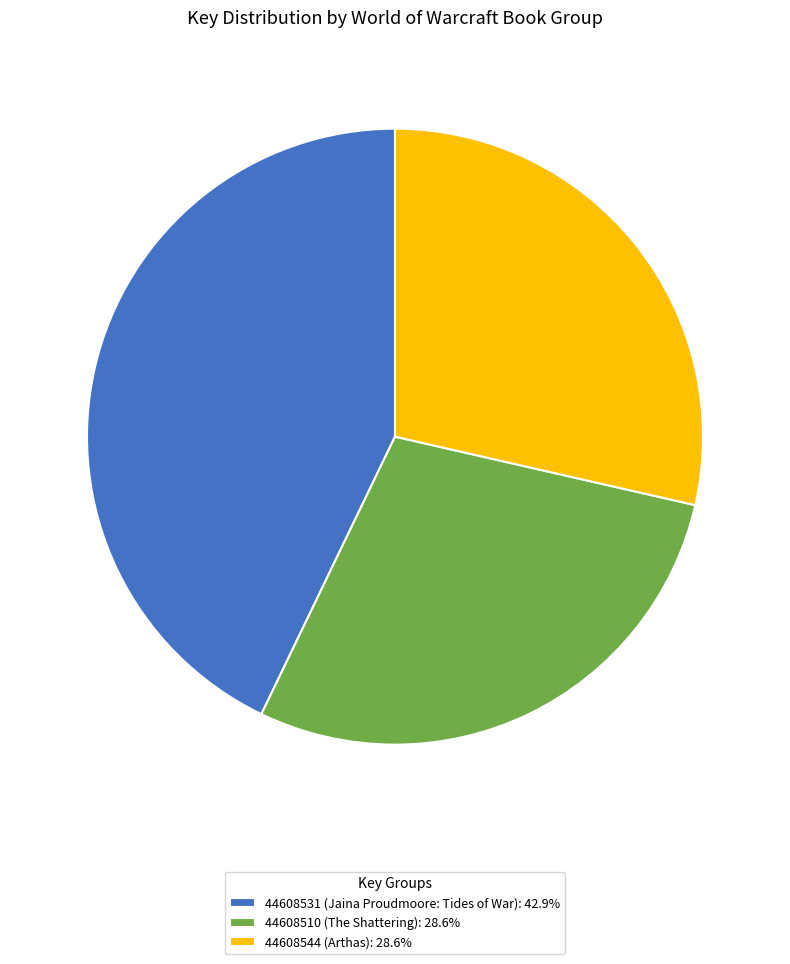

Is the sum of 44608531 (Jaina Proudmoore: Tides of War): 42.9% and 44608510 (The Shattering): 28.6% greater than half?

Yes